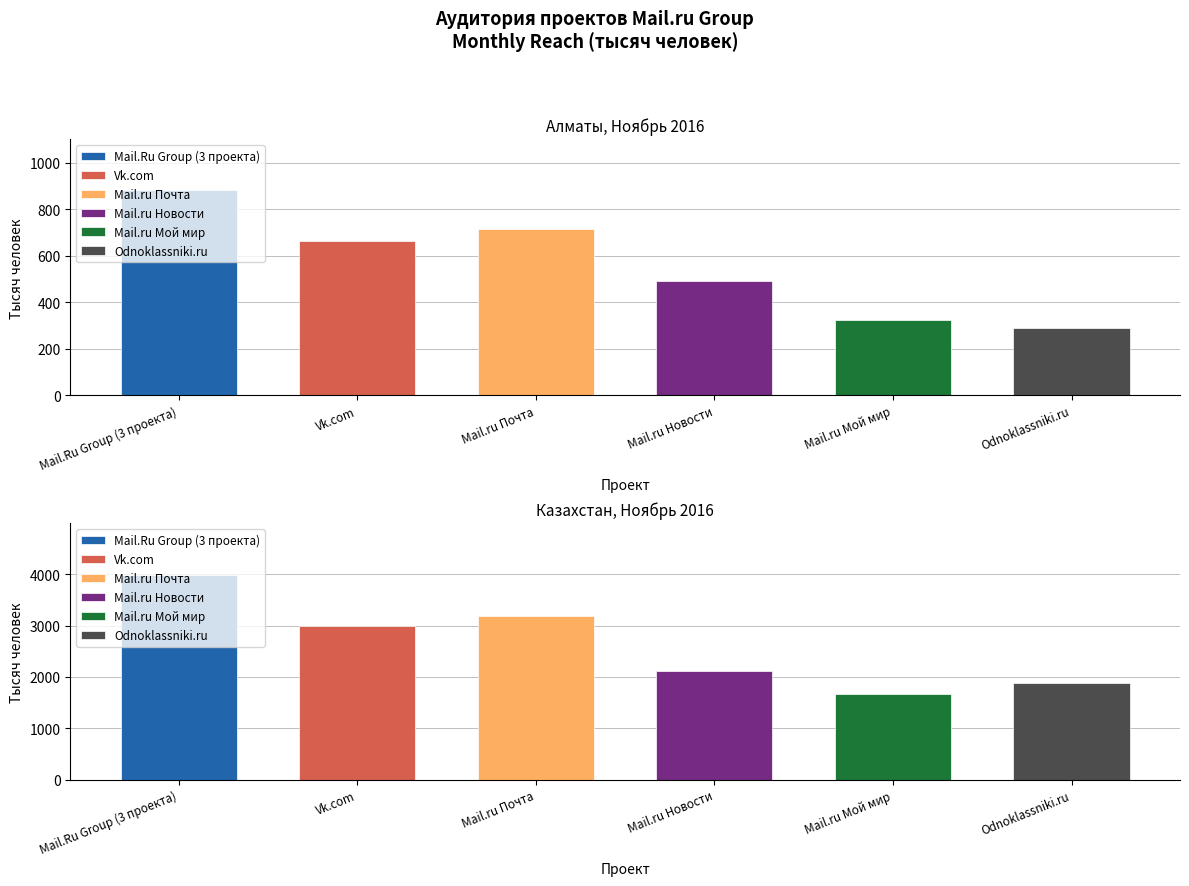

Reading left to right, extract all data points from this chart.

Mail.Ru Group (3 проекта): Алматы=880.4	Казахстан=3991.4
Vk.com: Алматы=664.2	Казахстан=2992.4
Mail.ru Почта: Алматы=713.8	Казахстан=3191.5
Mail.ru Новости: Алматы=491.4	Казахстан=2119.6
Mail.ru Мой мир: Алматы=324.3	Казахстан=1665.4
Odnoklassniki.ru: Алматы=290.5	Казахстан=1891.2